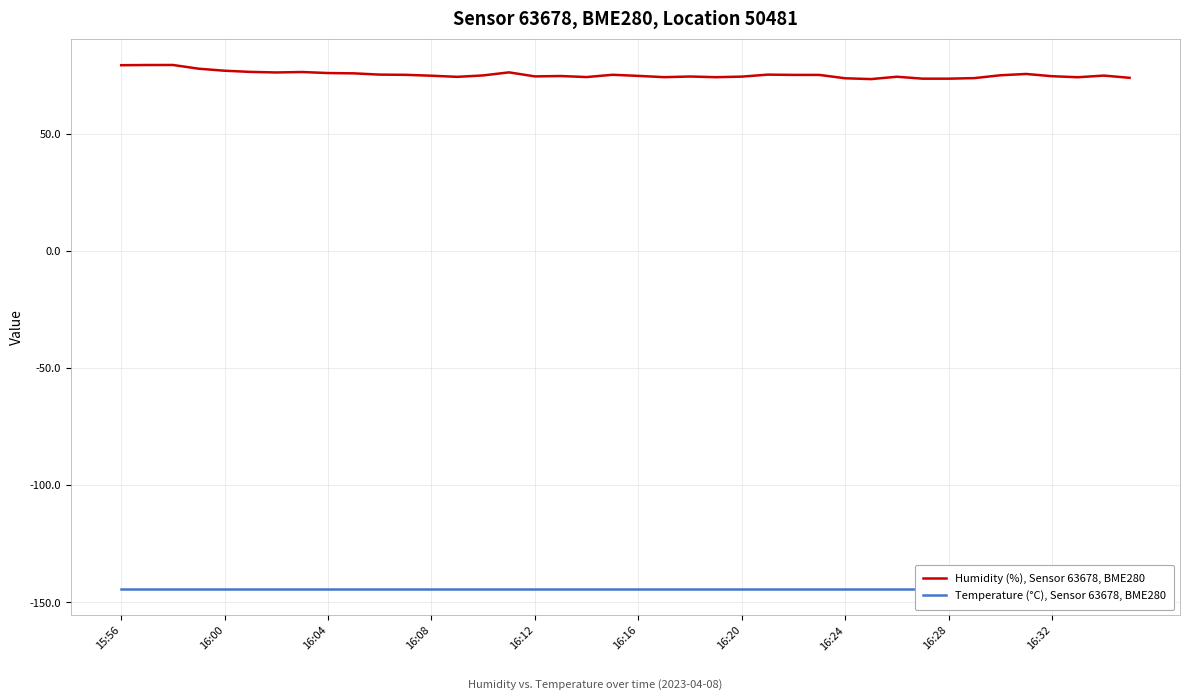

List the series in order of their overall mean, lowest first.

Temperature (°C), Sensor 63678, BME280, Humidity (%), Sensor 63678, BME280